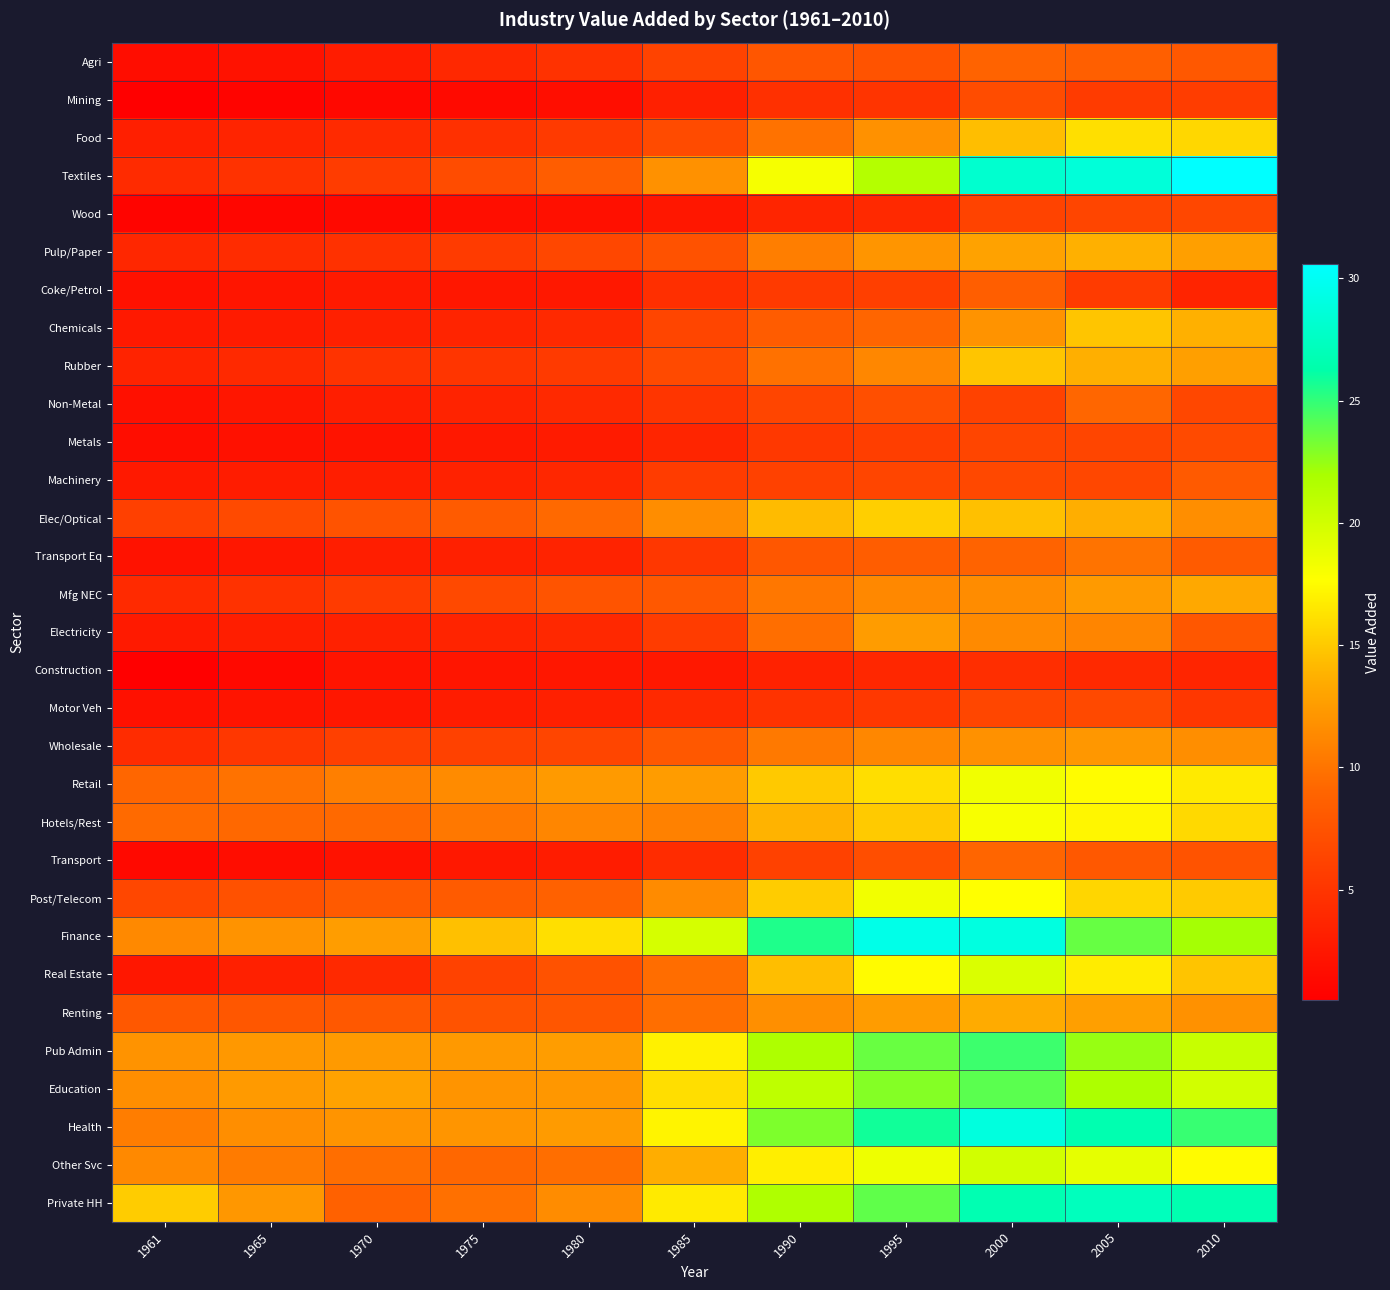

Reading left to right, what are all the values shown in this chart?

Agri: 1961=1.6	1965=2.1	1970=2.9	1975=3.9	1980=4.8	1985=6.2	1990=7.8	1995=7.5	2000=8.9	2005=8.5	2010=8.0
Mining: 1961=0.6	1965=0.9	1970=1.2	1975=1.4	1980=1.7	1985=3.2	1990=4.6	1995=4.9	2000=6.9	2005=5.5	2010=5.7
Food: 1961=3.1	1965=3.6	1970=4.1	1975=4.6	1980=5.5	1985=6.9	1990=9.9	1995=11.9	2000=14.5	2005=16.1	2010=15.7
Textiles: 1961=4.2	1965=4.8	1970=5.6	1975=6.9	1980=8.4	1985=11.9	1990=18.1	1995=21.5	2000=28.1	2005=28.7	2010=30.6
Wood: 1961=0.9	1965=1.1	1970=1.4	1975=1.7	1980=1.9	1985=2.5	1990=3.7	1995=4.0	2000=6.2	2005=6.4	2010=6.5
Pulp/Paper: 1961=3.9	1965=4.2	1970=4.7	1975=5.5	1980=6.5	1985=7.5	1990=10.6	1995=12.1	2000=12.9	2005=13.7	2010=12.7
Coke/Petrol: 1961=2.0	1965=2.3	1970=2.7	1975=2.5	1980=2.6	1985=4.5	1990=5.4	1995=5.9	2000=8.4	2005=5.5	2010=3.5
Chemicals: 1961=2.7	1965=2.8	1970=3.2	1975=3.6	1980=4.1	1985=6.3	1990=8.3	1995=9.1	2000=12.0	2005=14.8	2010=13.7
Rubber: 1961=3.5	1965=4.1	1970=4.8	1975=5.0	1980=5.4	1985=6.8	1990=9.8	1995=11.2	2000=14.8	2005=13.7	2010=12.7
Non-Metal: 1961=1.9	1965=2.4	1970=3.0	1975=3.5	1980=4.1	1985=5.0	1990=6.4	1995=7.2	2000=6.1	2005=9.2	2010=6.6
Metals: 1961=1.7	1965=2.0	1970=2.2	1975=2.6	1980=2.9	1985=3.6	1990=5.3	1995=5.8	2000=6.3	2005=6.4	2010=6.8
Machinery: 1961=2.7	1965=2.9	1970=3.1	1975=3.5	1980=3.8	1985=5.6	1990=6.1	1995=6.3	2000=6.6	2005=6.6	2010=8.1
Elec/Optical: 1961=5.9	1965=6.8	1970=7.5	1975=8.2	1980=9.3	1985=11.6	1990=14.3	1995=15.3	2000=14.5	2005=13.6	2010=11.7
Transport Eq: 1961=2.1	1965=2.5	1970=3.1	1975=3.2	1980=3.5	1985=5.2	1990=7.8	1995=8.4	2000=8.9	2005=9.9	2010=8.2
Mfg NEC: 1961=4.1	1965=4.8	1970=5.5	1975=6.7	1980=7.6	1985=7.9	1990=10.2	1995=11.3	2000=11.5	2005=12.4	2010=13.2
Electricity: 1961=2.8	1965=3.1	1970=3.3	1975=3.6	1980=3.9	1985=5.7	1990=9.6	1995=12.5	2000=11.4	2005=11.1	2010=7.9
Construction: 1961=0.5	1965=1.3	1970=2.2	1975=2.3	1980=2.4	1985=2.6	1990=3.4	1995=3.8	2000=4.5	2005=4.0	2010=3.7
Motor Veh: 1961=2.0	1965=2.2	1970=2.4	1975=2.9	1980=3.3	1985=4.0	1990=4.8	1995=5.3	2000=6.5	2005=6.7	2010=5.2
Wholesale: 1961=4.2	1965=5.2	1970=6.0	1975=6.0	1980=6.3	1985=8.0	1990=10.3	1995=11.2	2000=11.8	2005=12.2	2010=11.6
Retail: 1961=9.1	1965=9.9	1970=10.7	1975=11.5	1980=12.4	1985=12.6	1990=15.0	1995=16.1	2000=18.4	2005=17.5	2010=16.6
Hotels/Rest: 1961=9.4	1965=9.3	1970=9.3	1975=10.3	1980=11.2	1985=10.8	1990=13.9	1995=15.0	2000=18.0	2005=17.2	2010=15.8
Transport: 1961=1.4	1965=1.6	1970=2.0	1975=2.6	1980=2.9	1985=4.2	1990=6.1	1995=7.1	2000=9.0	2005=7.9	2010=7.6
Post/Telecom: 1961=6.5	1965=7.3	1970=8.2	1975=8.2	1980=8.7	1985=11.4	1990=15.2	1995=18.3	2000=17.7	2005=15.6	2010=15.1
Finance: 1961=11.3	1965=11.9	1970=12.6	1975=14.5	1980=16.1	1985=19.8	1990=25.5	1995=29.4	2000=29.0	2005=23.7	2010=22.1
Real Estate: 1961=2.4	1965=3.2	1970=4.0	1975=6.1	1980=7.4	1985=9.6	1990=14.4	1995=17.5	2000=19.5	2005=16.7	2010=14.8
Renting: 1961=8.0	1965=7.8	1970=7.9	1975=7.6	1980=7.8	1985=9.6	1990=11.7	1995=12.5	2000=13.5	2005=12.7	2010=11.8
Pub Admin: 1961=12.0	1965=12.3	1970=12.4	1975=12.3	1980=12.6	1985=17.0	1990=21.8	1995=23.6	2000=24.8	2005=22.4	2010=20.5
Education: 1961=11.7	1965=12.4	1970=12.9	1975=12.0	1980=12.2	1985=16.1	1990=20.9	1995=22.9	2000=24.0	2005=21.8	2010=20.0
Health: 1961=10.6	1965=11.6	1970=12.0	1975=12.1	1980=12.5	1985=17.1	1990=23.1	1995=25.9	2000=28.9	2005=26.6	2010=24.8
Other Svc: 1961=11.4	1965=10.5	1970=9.6	1975=9.2	1980=9.6	1985=13.6	1990=16.9	1995=18.5	2000=20.0	2005=18.9	2010=17.5
Private HH: 1961=15.2	1965=12.2	1970=8.7	1975=9.8	1980=11.5	1985=16.6	1990=21.7	1995=23.9	2000=26.7	2005=27.2	2010=26.6